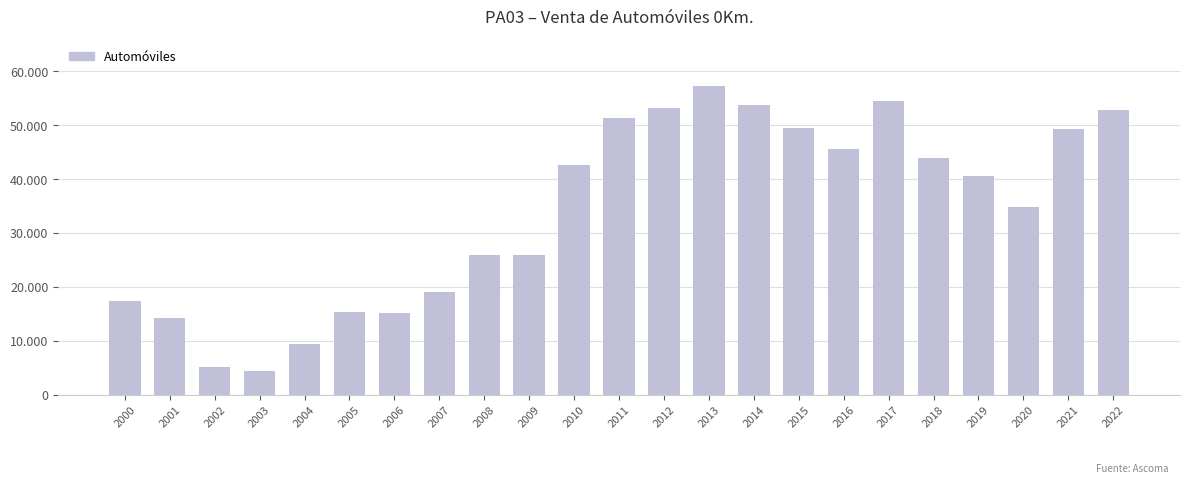

Are the bars horizontal?

No